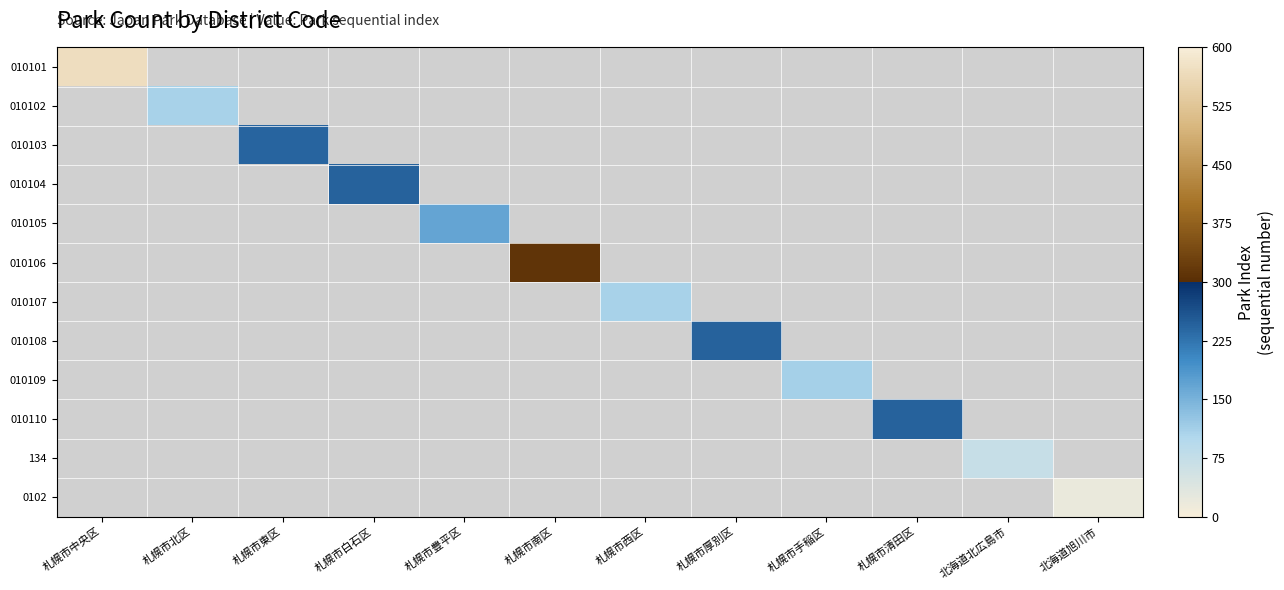

How many positive values does the 134 series have?

1